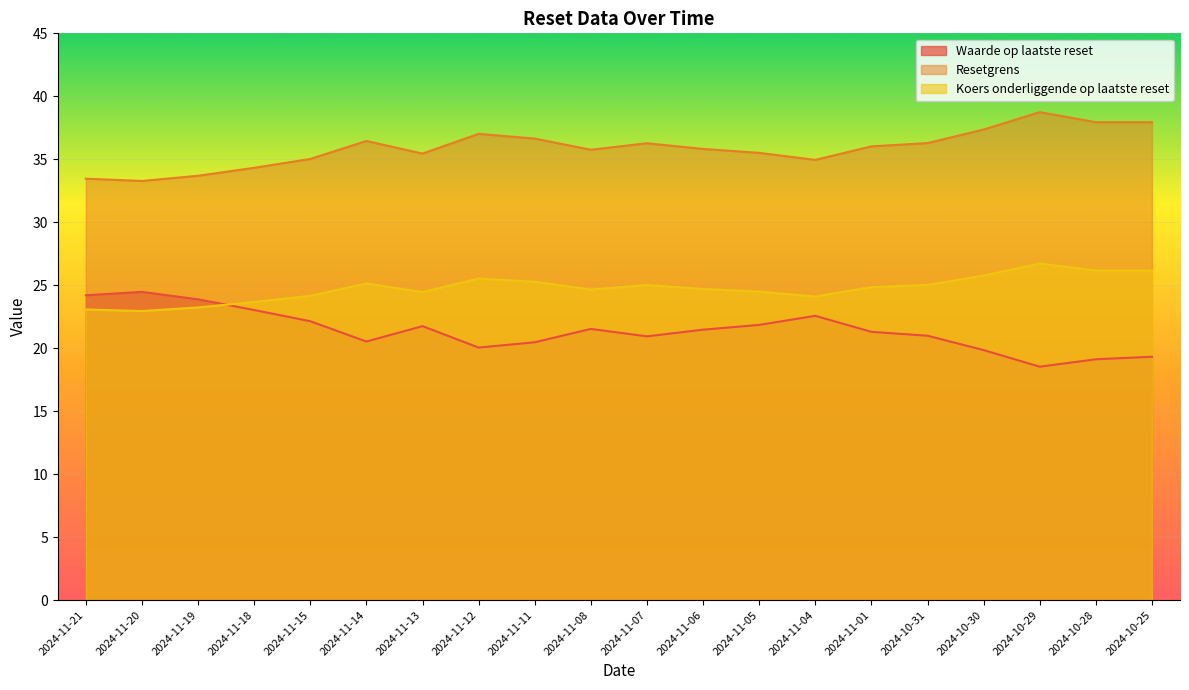

Reading right to left, what are all the values shown in this chart?

Waarde op laatste reset: 19.3	19.1	18.5	19.9	21.0	21.3	22.6	21.9	21.5	20.9	21.5	20.5	20.1	21.8	20.5	22.1	23.0	23.9	24.5	24.2
Resetgrens: 37.9	37.9	38.7	37.4	36.3	36.0	35.0	35.5	35.8	36.3	35.8	36.6	37.0	35.5	36.5	35.0	34.3	33.7	33.3	33.5
Koers onderliggende op laatste reset: 26.2	26.2	26.7	25.8	25.0	24.8	24.1	24.5	24.7	25.0	24.7	25.3	25.5	24.4	25.1	24.2	23.7	23.2	22.9	23.1